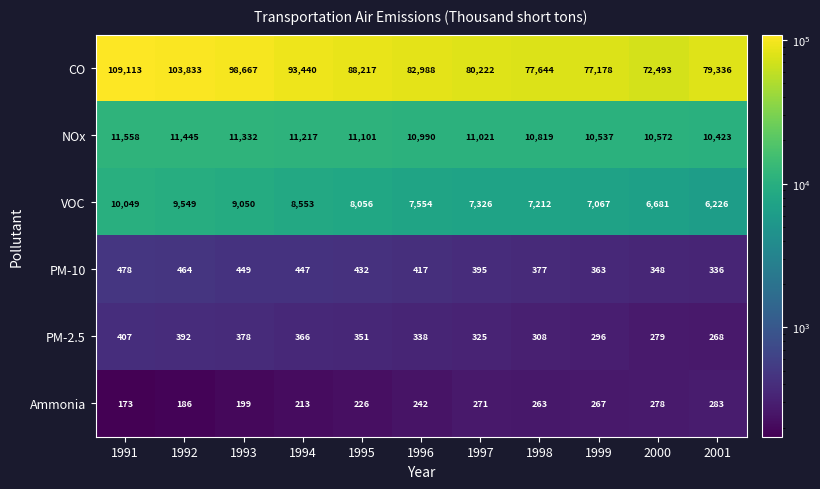

At which category is the sum across all series the highest?

1991